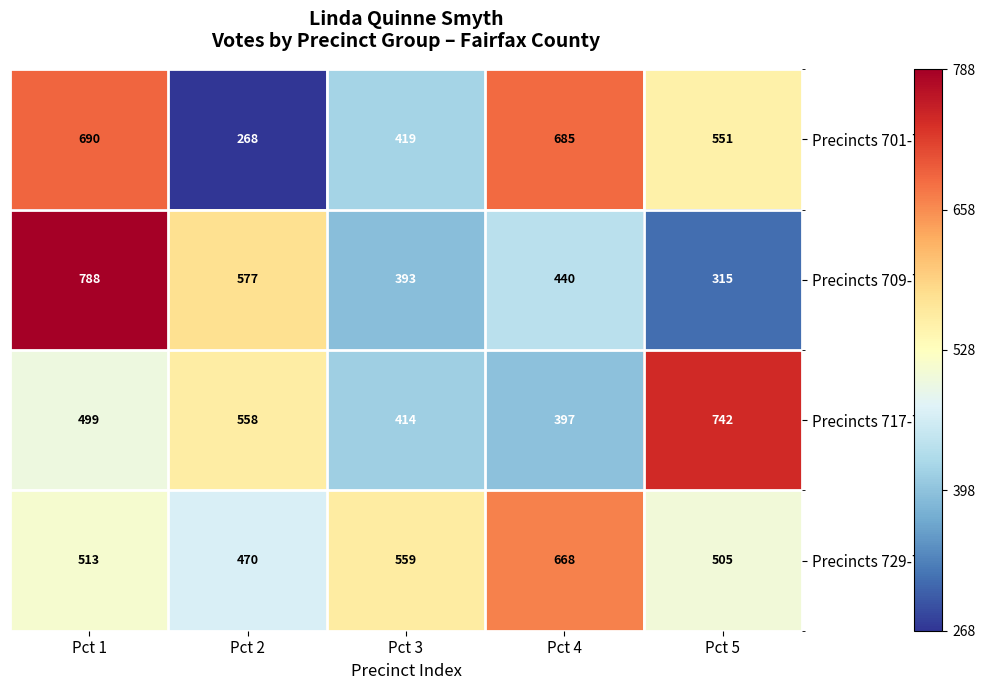

Which series changed the most between Pct 4 and Pct 5?

Precincts 717-727